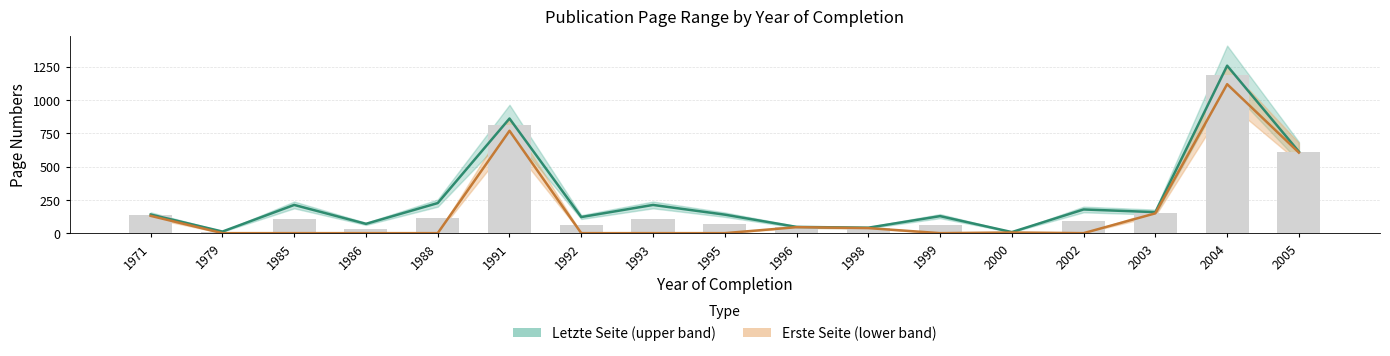

Rank the series at 2002 from lowest to highest value.

Erste Seite, Letzte Seite